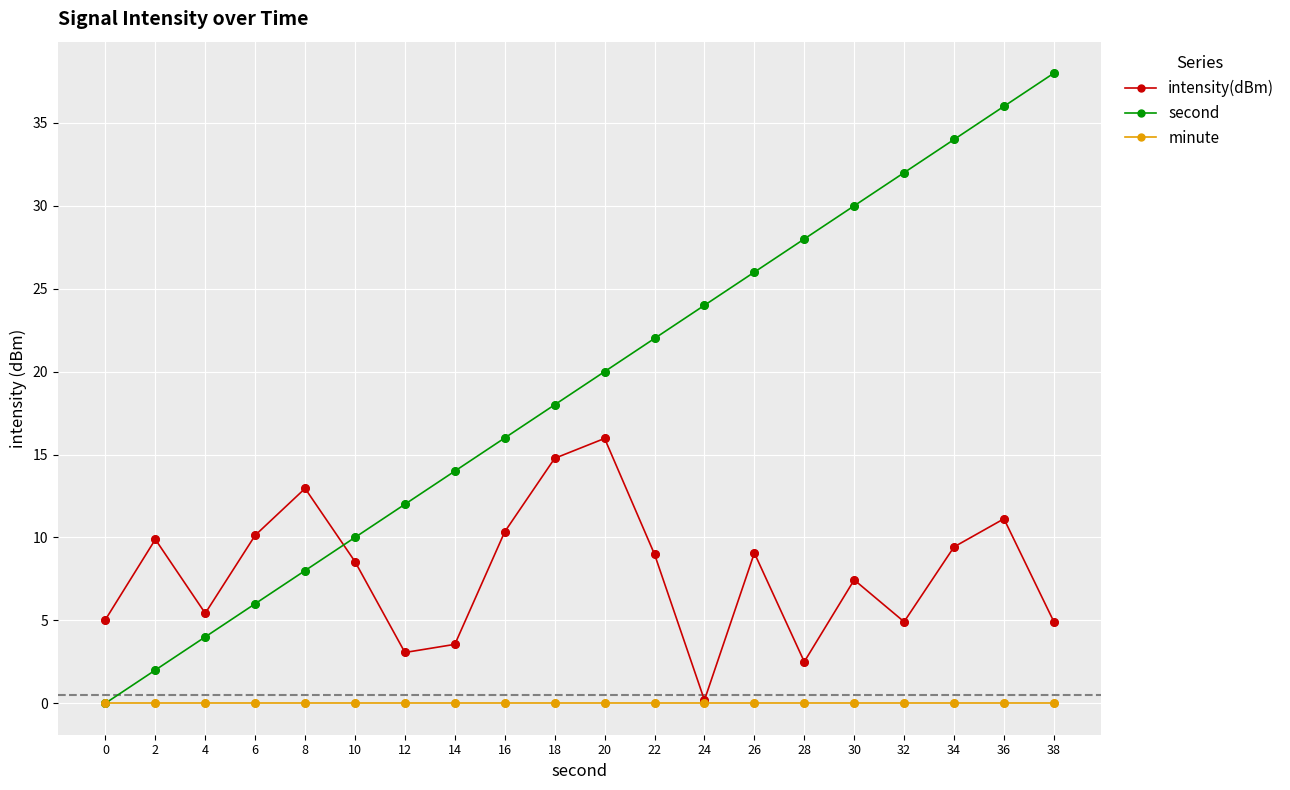

Which series has the largest range (max minus min)?

second